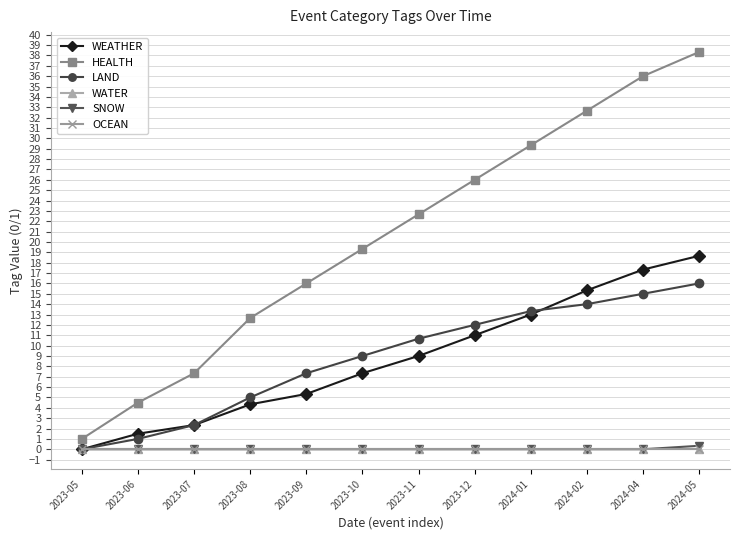

At which label is WATER closest to 0?

2023-05